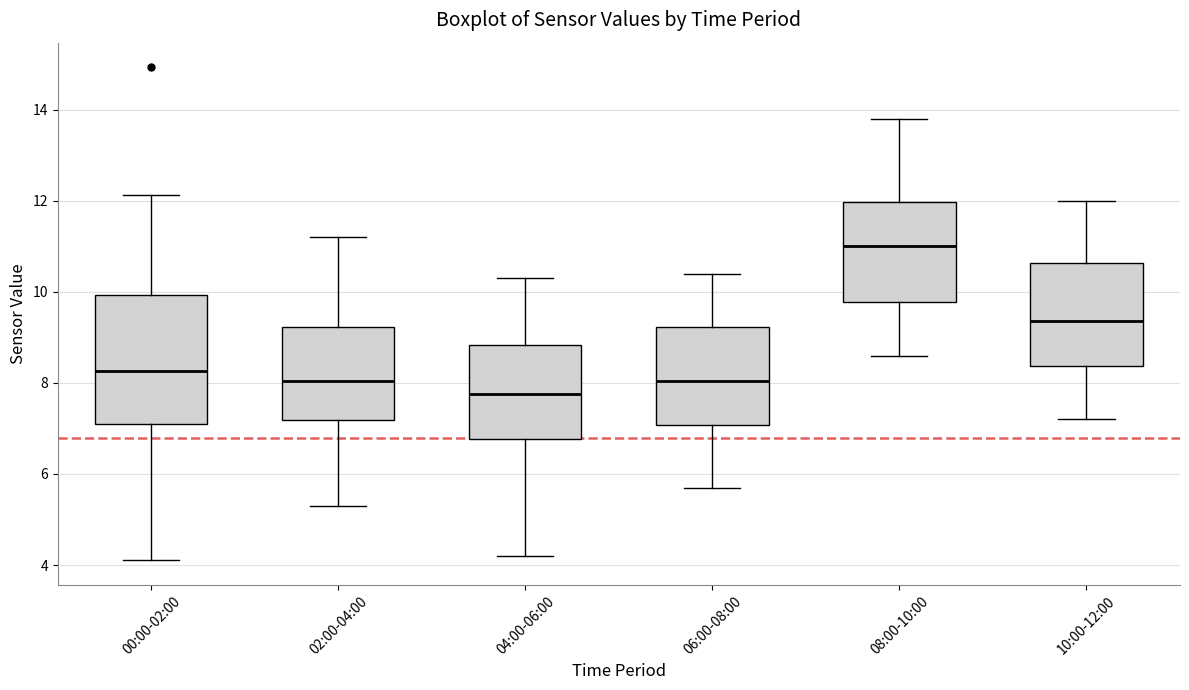

Which box is the tallest, from its lower edge to its upper edge?

00:00-02:00